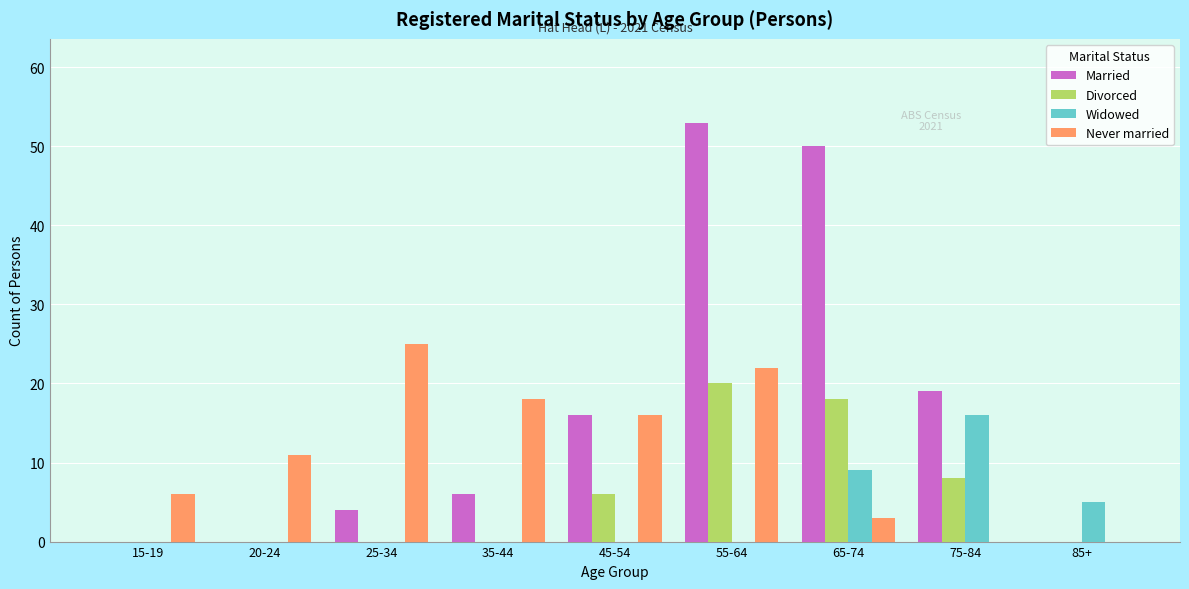

What are all the series names shown in the legend?

Married, Divorced, Widowed, Never married